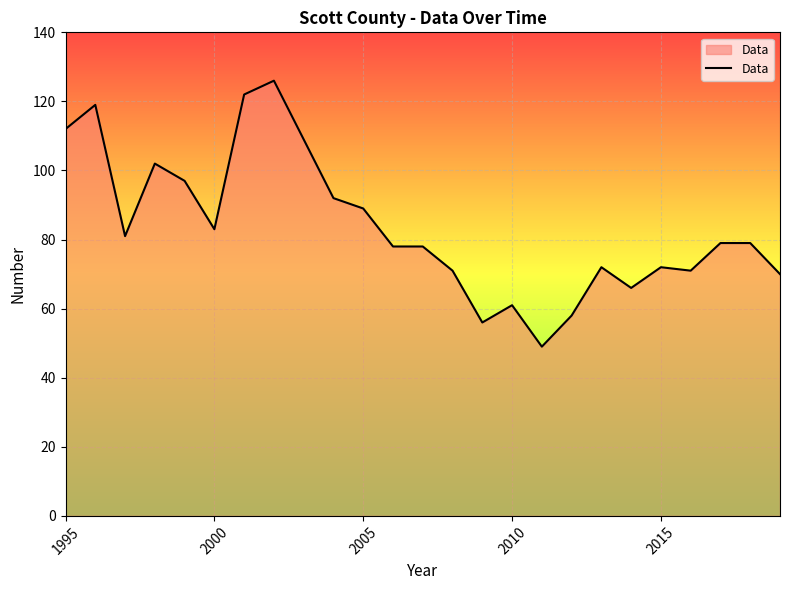

What is the smallest value displayed?

49